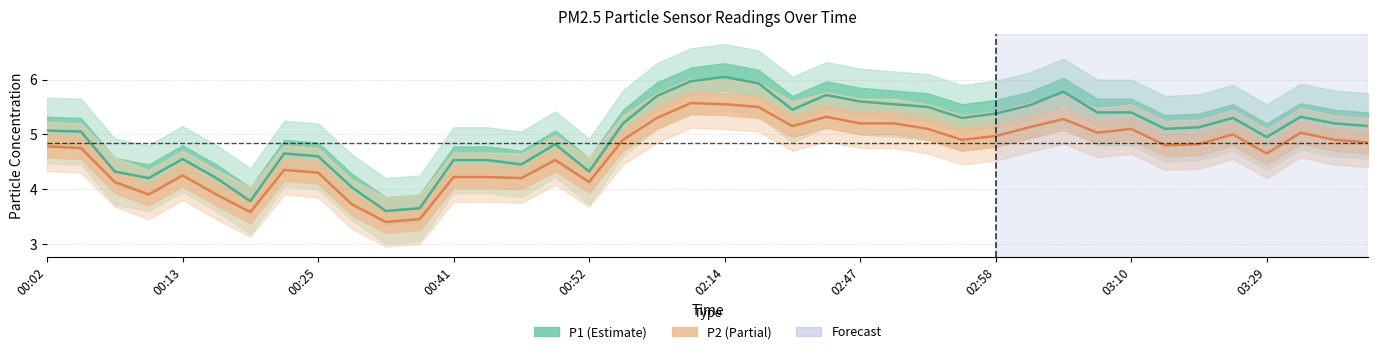

In P2, how many points are higher than both neighbors (excluding endpoints)?

9